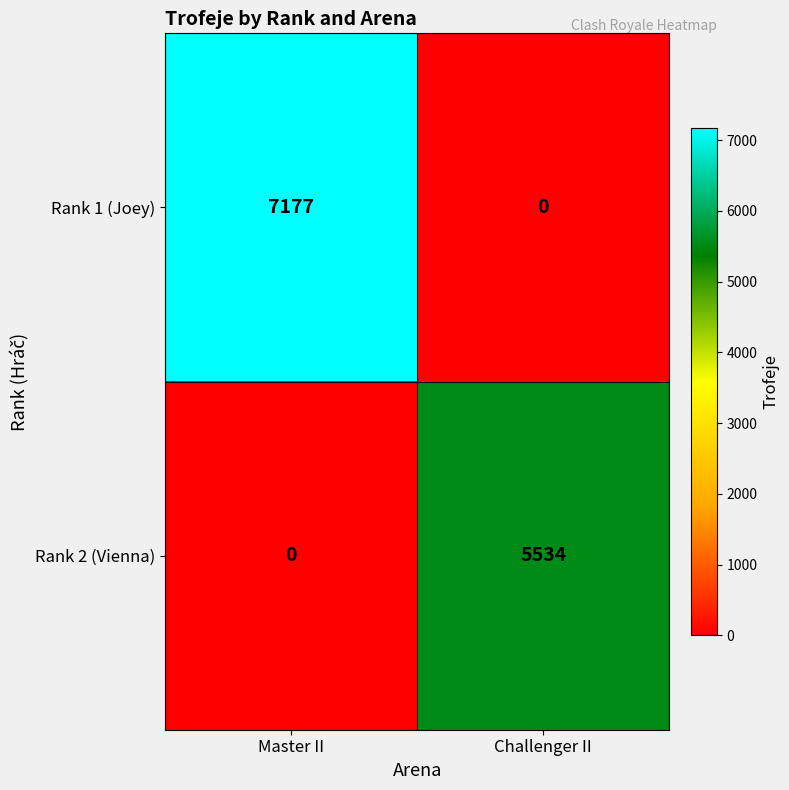

List the series in order of their overall mean, highest first.

Rank 1 (Joey), Rank 2 (Vienna)